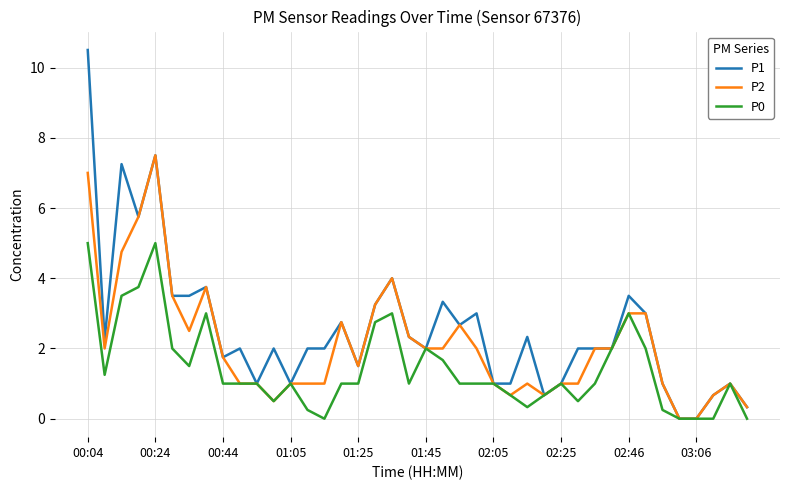

List the series in order of their peak value, highest first.

P1, P2, P0